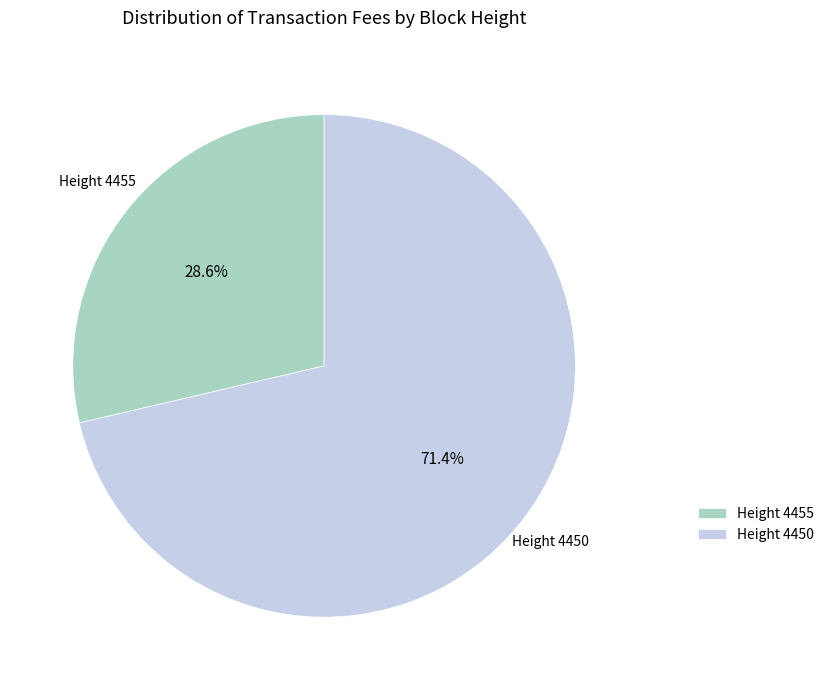

Do Height 4450 and Height 4455 together represent more than half of the pie?

Yes